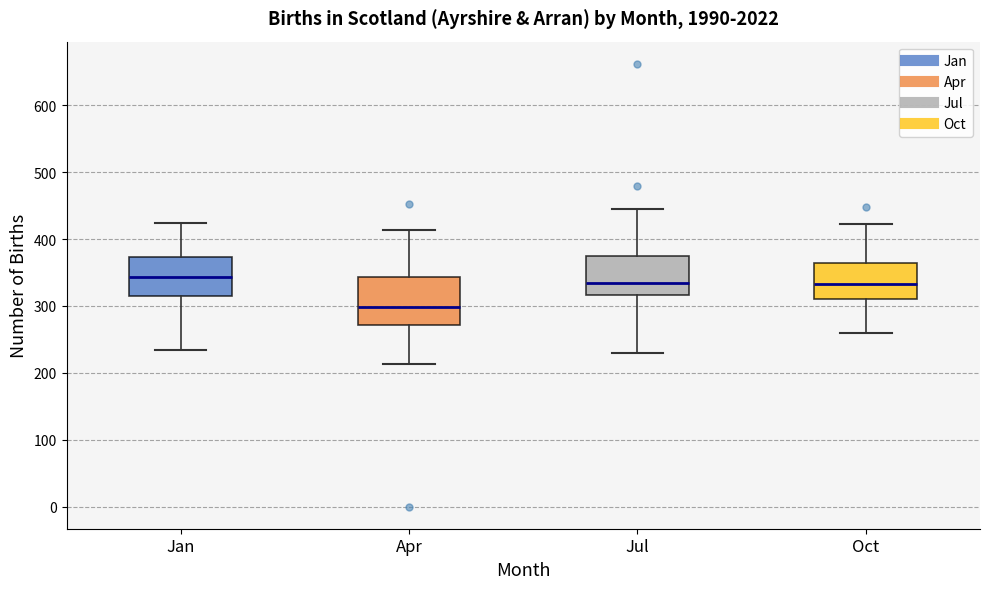

Comparing the boxes themselves (not the whiskers), which one is the tallest?

Apr